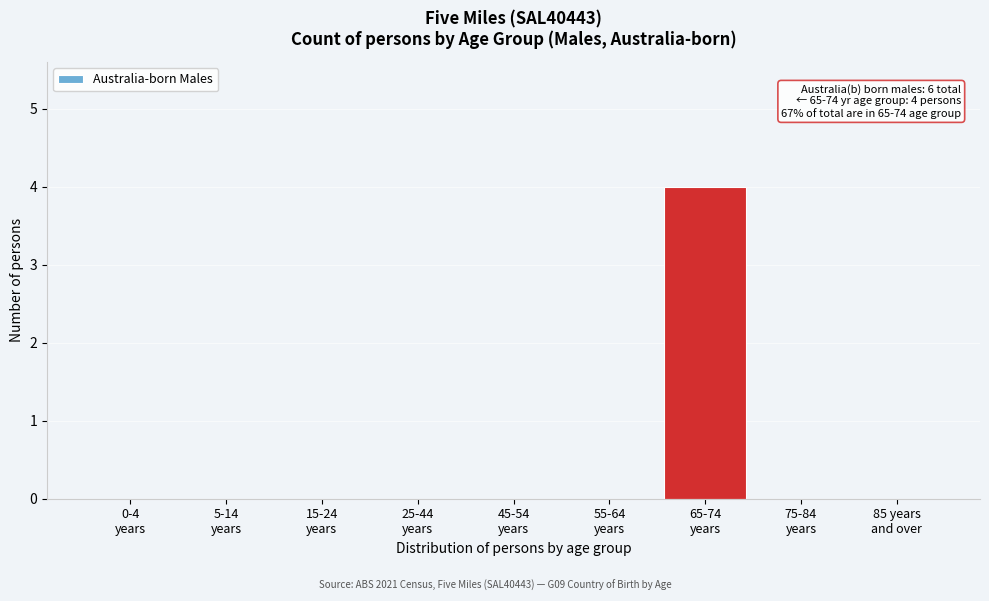

What is the greatest value displayed?

4